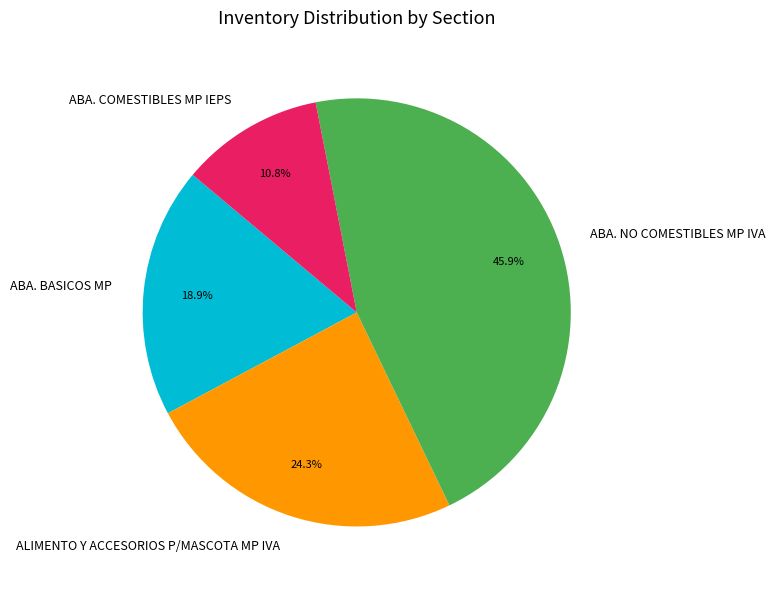

The ALIMENTO Y ACCESORIOS P/MASCOTA MP IVA slice represents 24% of the pie. True or false?

True